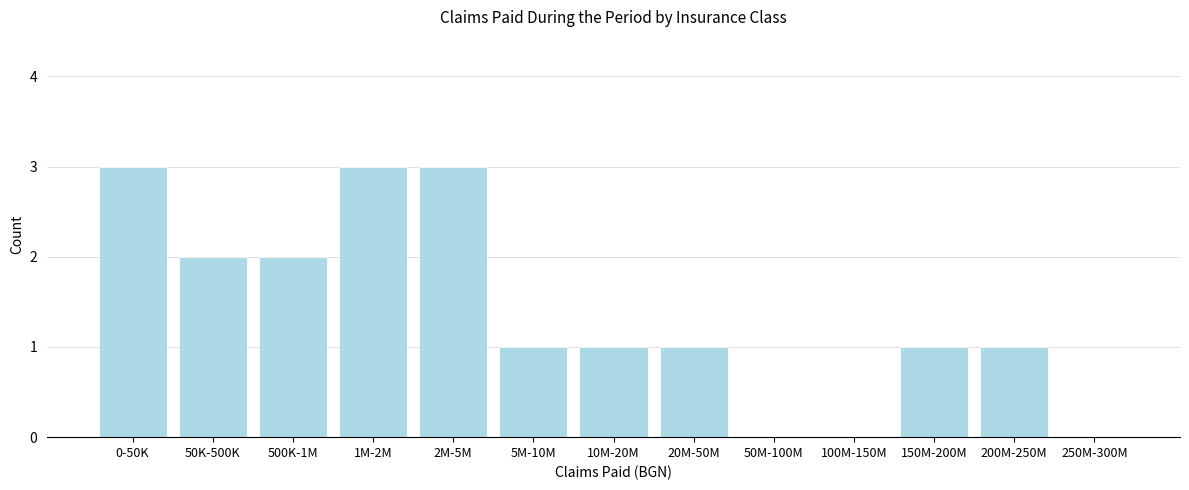

Reading left to right, transcribe all the data shown in this chart.

0-50K=3	50K-500K=2	500K-1M=2	1M-2M=3	2M-5M=3	5M-10M=1	10M-20M=1	20M-50M=1	50M-100M=0	100M-150M=0	150M-200M=1	200M-250M=1	250M-300M=0